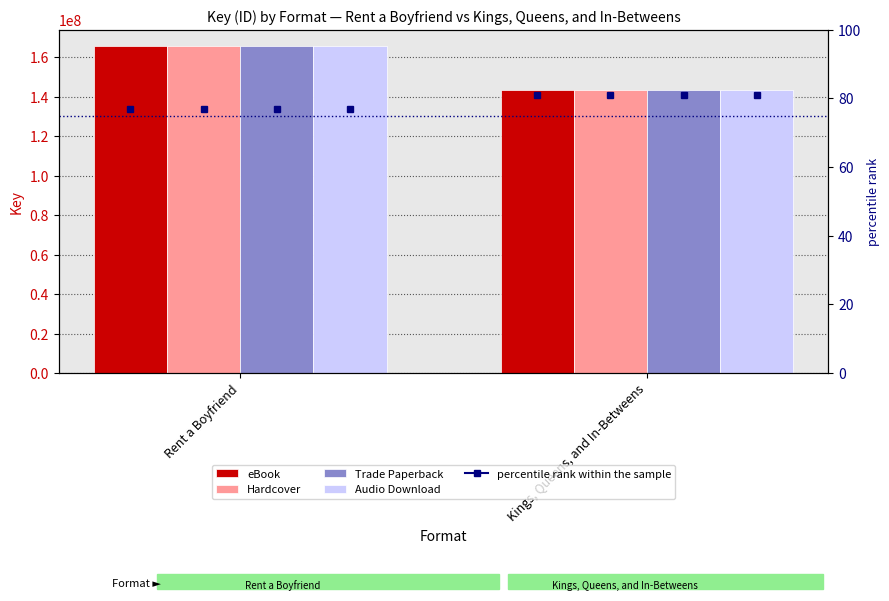

Reading right to left, what are all the values shown in this chart?

eBook: Kings, Queens, and In-Betweens=143668826	Rent a Boyfriend=165823112
Hardcover: Kings, Queens, and In-Betweens=143668826	Rent a Boyfriend=165823112
Trade Paperback: Kings, Queens, and In-Betweens=143668826	Rent a Boyfriend=165823112
Audio Download: Kings, Queens, and In-Betweens=143668826	Rent a Boyfriend=165823112